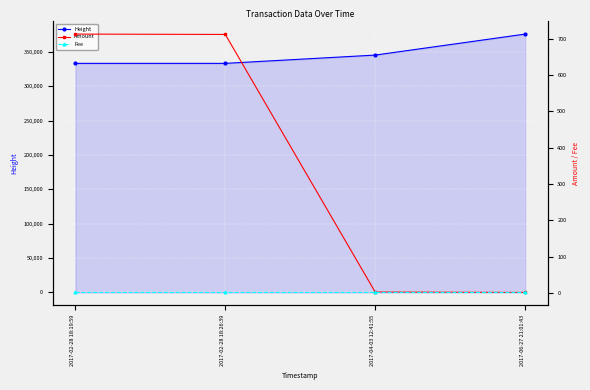

Between 2017-02-28 18:19:59 and 2017-02-28 18:26:39, which series saw the biggest shift?

Height